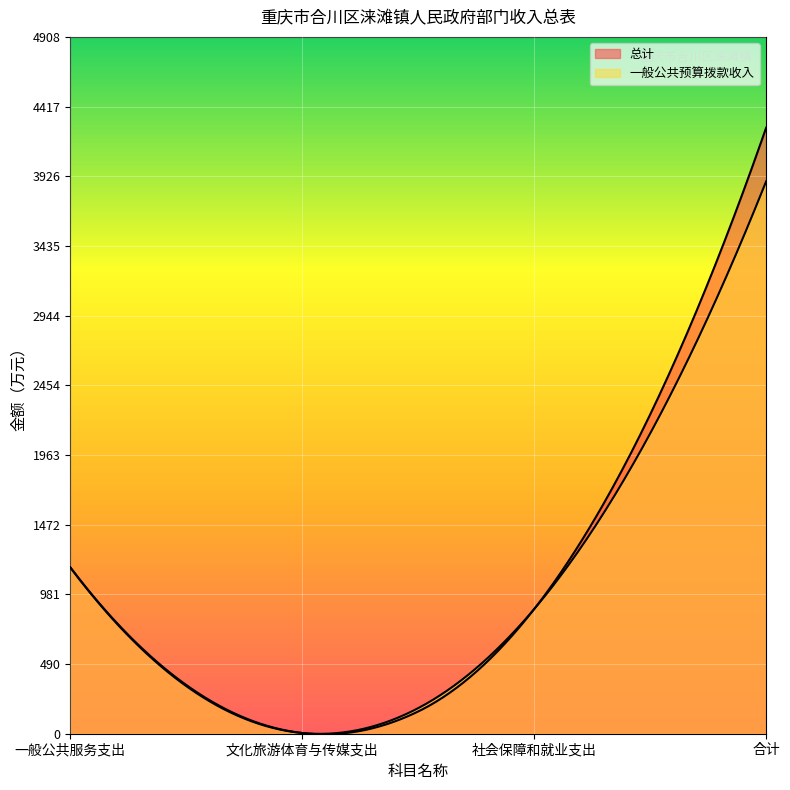

Does the chart display data point markers on the line(s)?

No